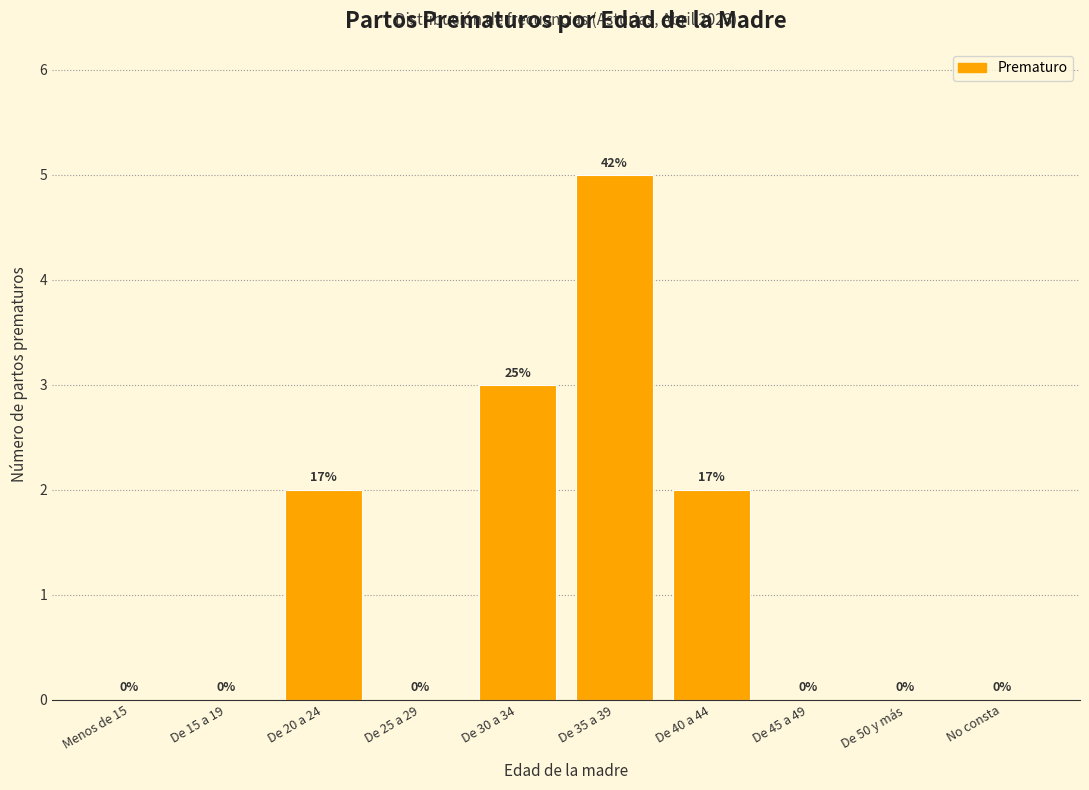

Reading right to left, transcribe all the data shown in this chart.

No consta=0	De 50 y más=0	De 45 a 49=0	De 40 a 44=2	De 35 a 39=5	De 30 a 34=3	De 25 a 29=0	De 20 a 24=2	De 15 a 19=0	Menos de 15=0